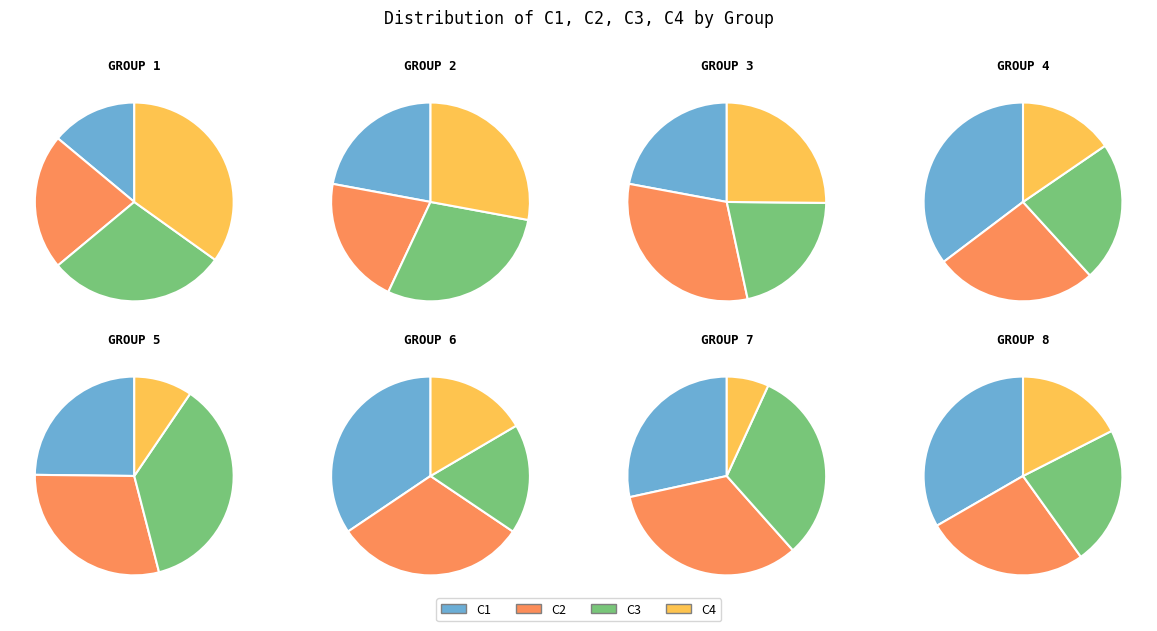

True or false: 24 accounts for 2% of the total.

True